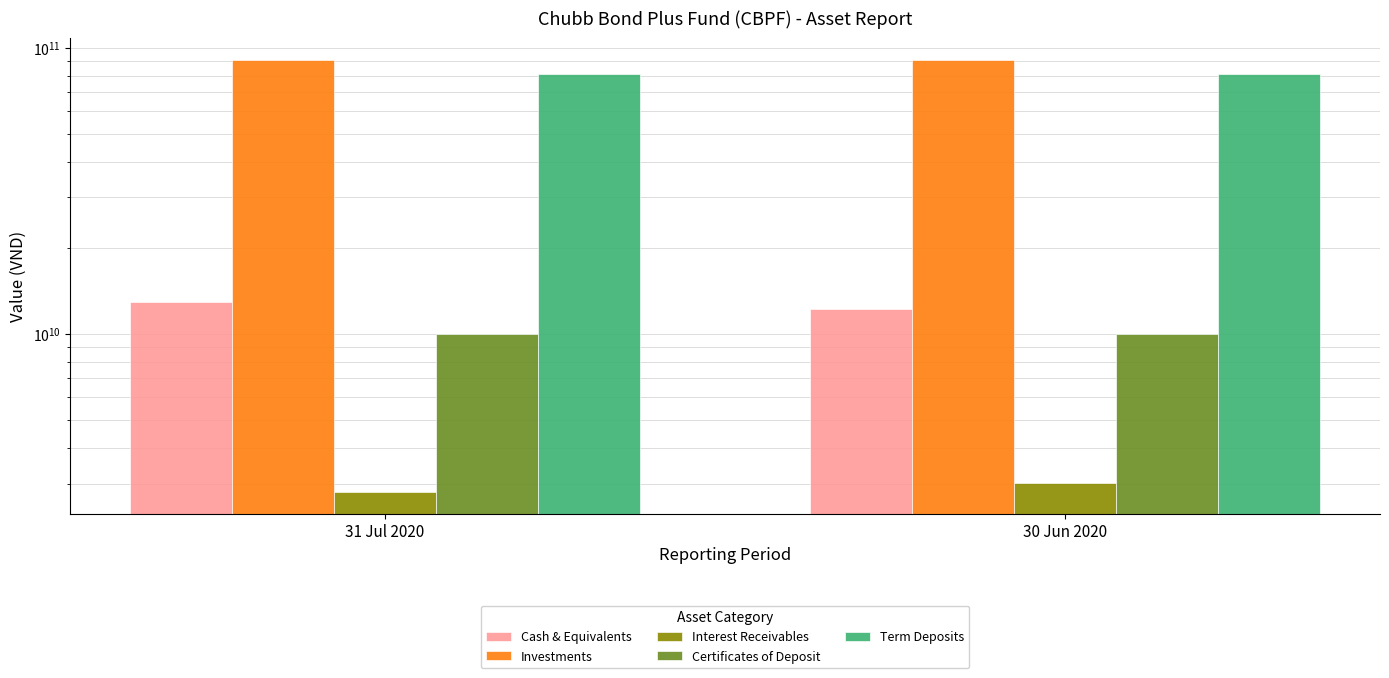

Which category has the highest value across all series?

31 Jul 2020